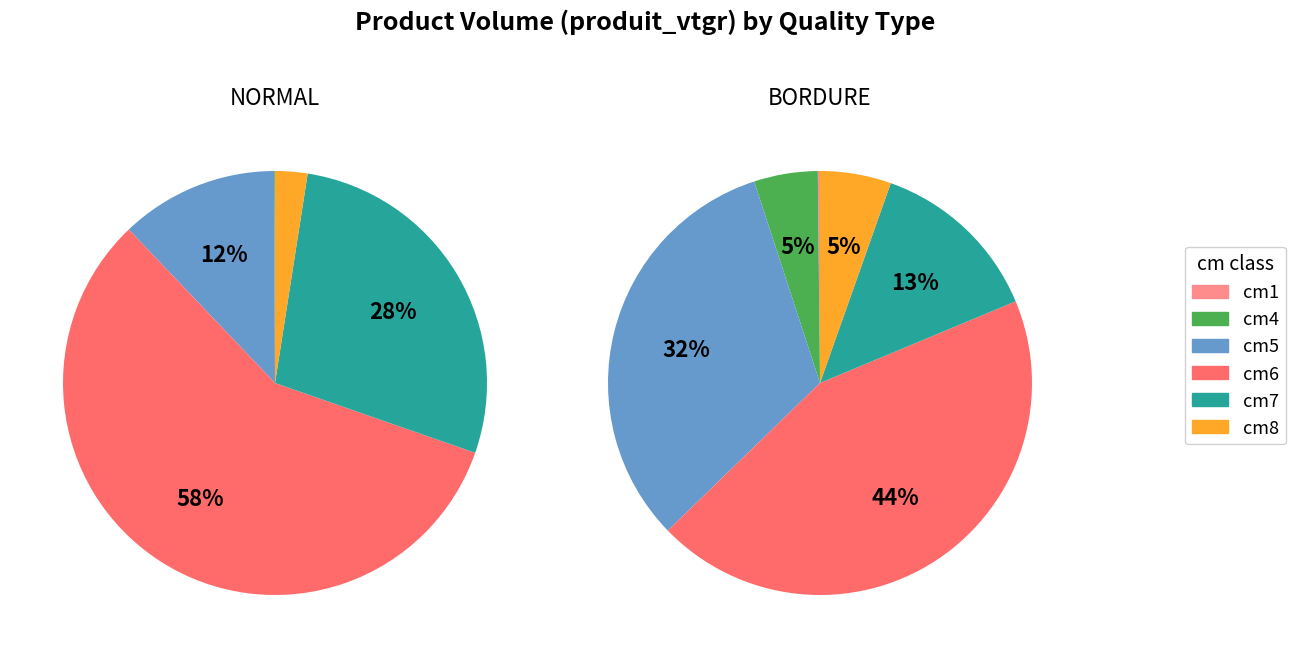

Which series has the largest range (max minus min)?

NORMAL